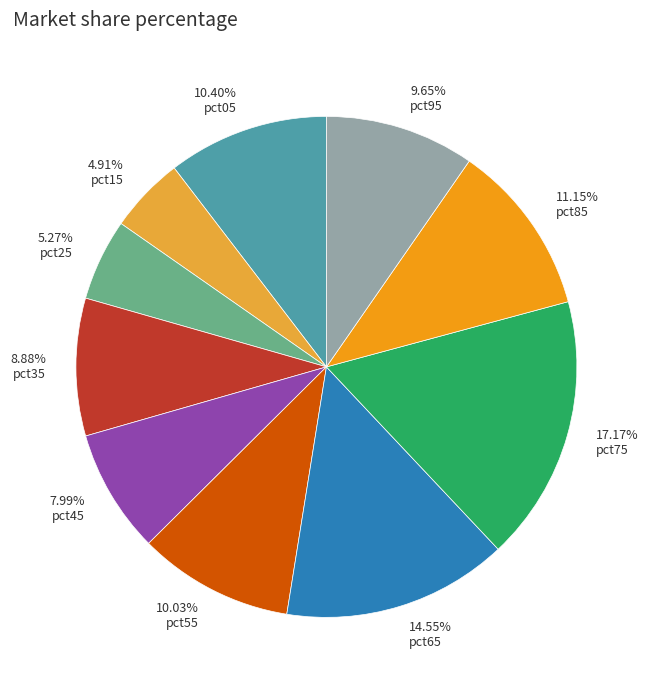

Is it true that pct55 is 15% of the pie?

False